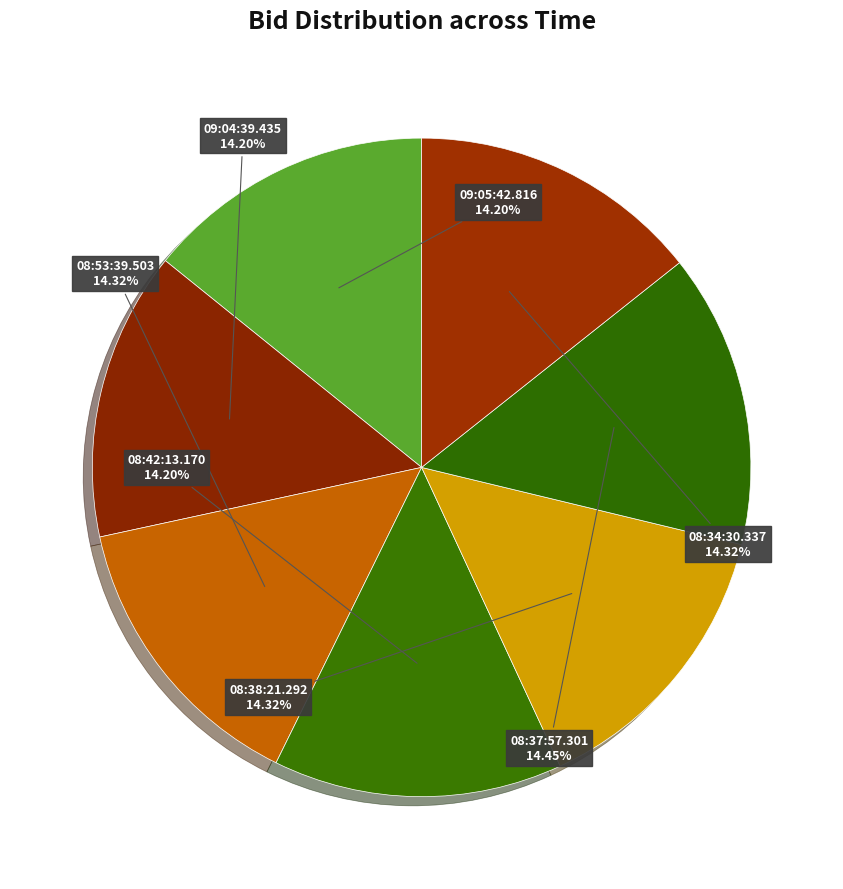

Is there a majority slice in this chart?

No